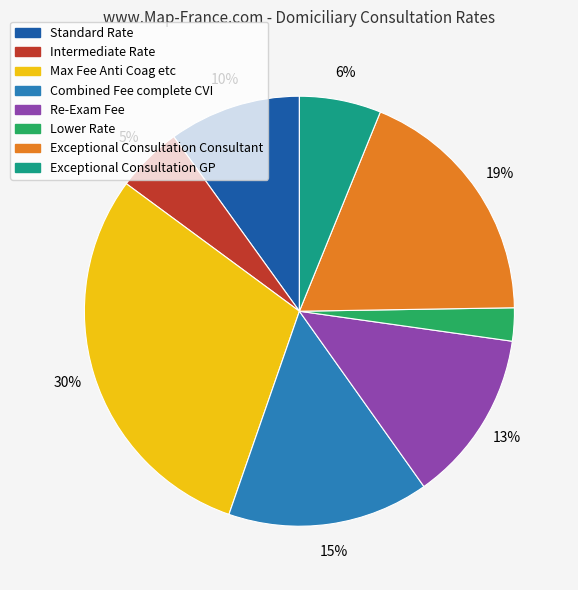

Which has a higher value, Combined Fee complete CVI or Max Fee Anti Coag etc?

Max Fee Anti Coag etc